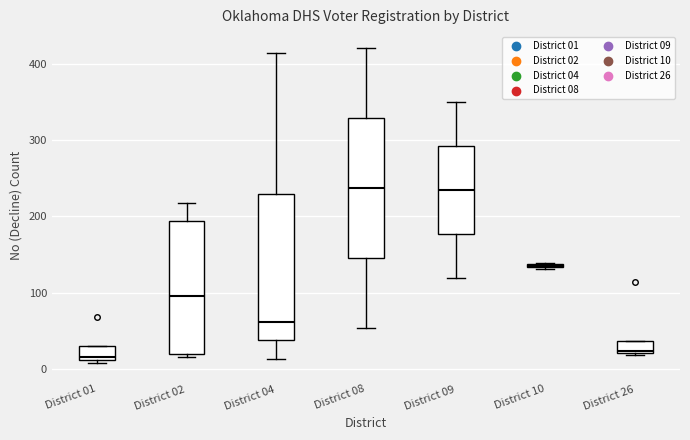

Where is the lower edge of the box for District 26 on the y-axis? The values are not printed on the chart, so give them approximately, as read against the axis.

20